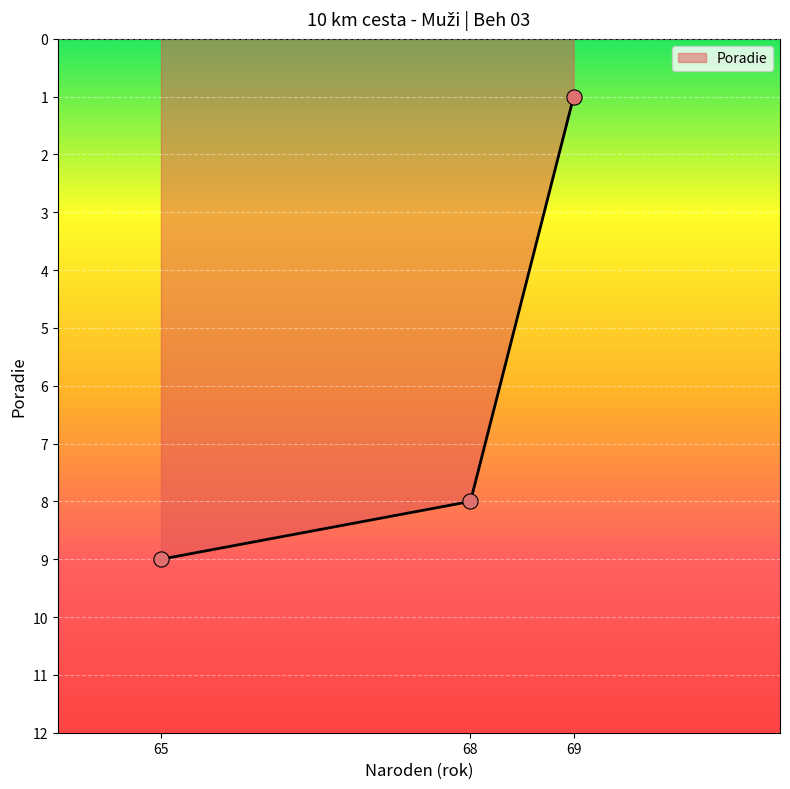

Approximately how many times larger is the value at 68 compared to 69?

8.0